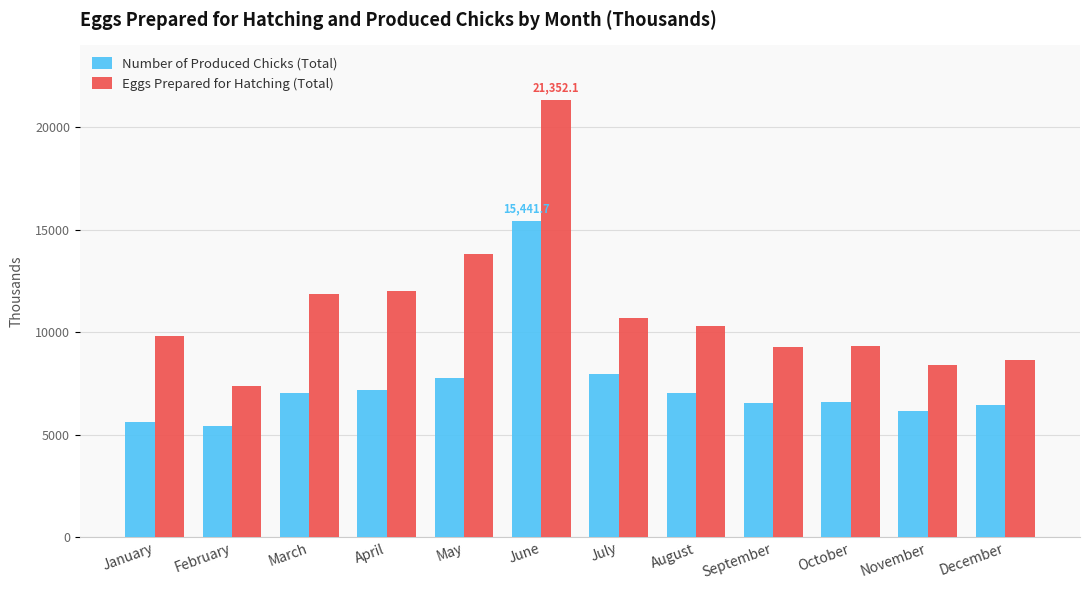

What is the difference between the Number of Produced Chicks (Total) values at May and July?

196.9